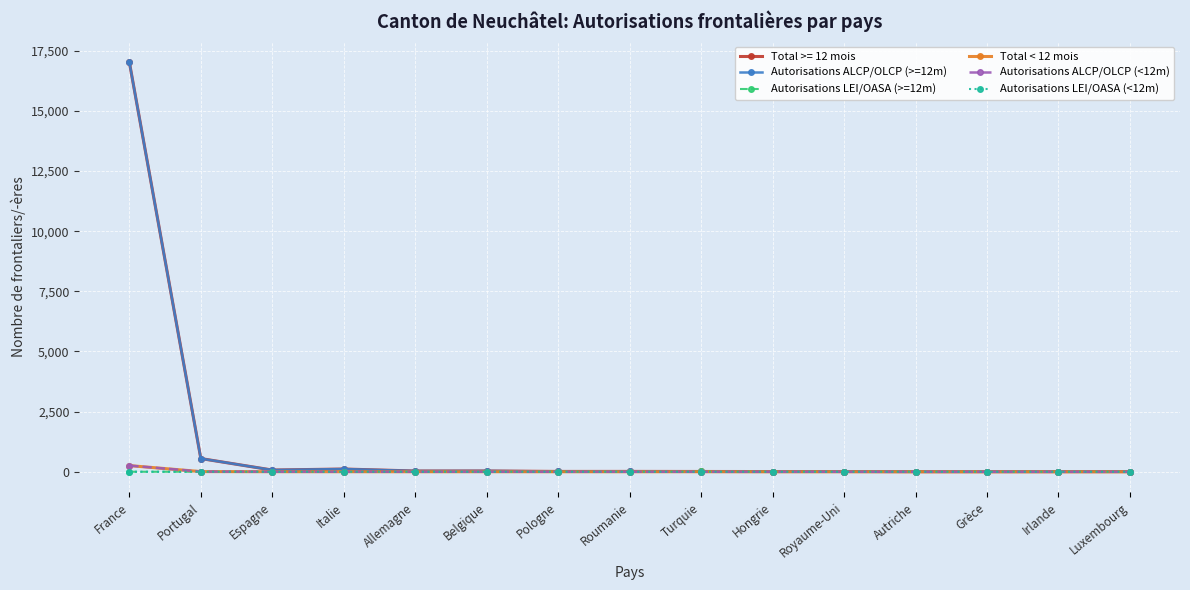

How many lines are shown in the chart?

6